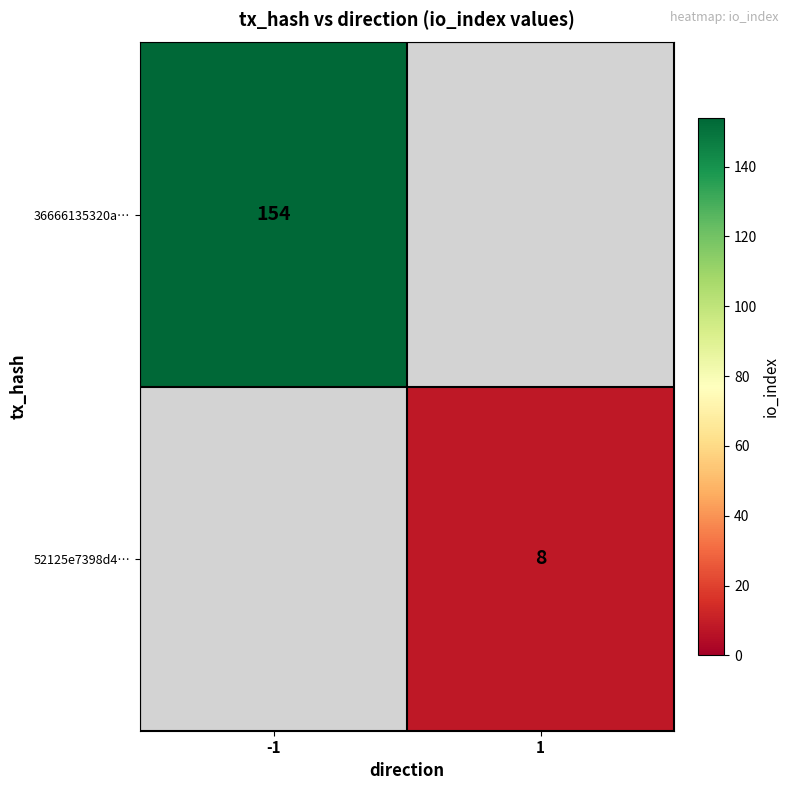

How many series are shown in this chart?

2